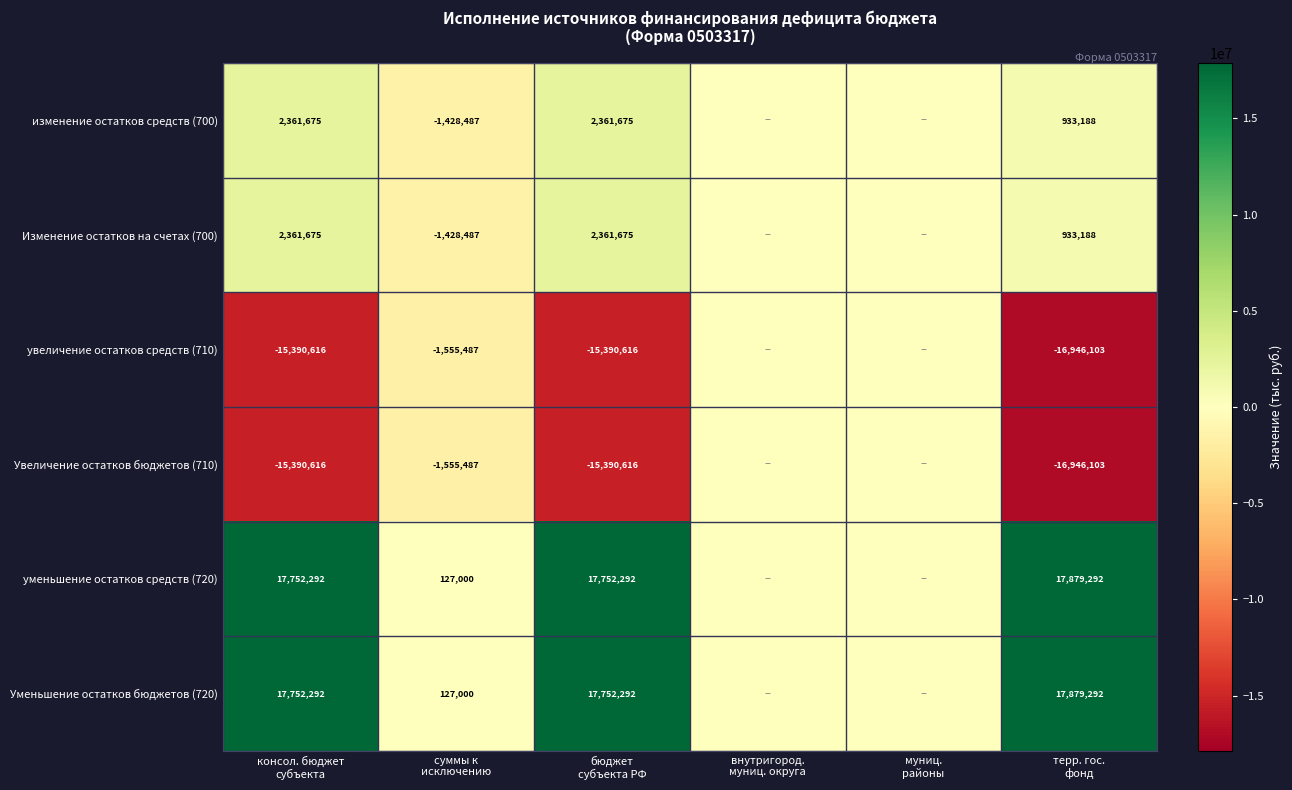

At внутригород. муниц. округа, list the series in order from smallest to largest.

изменение остатков средств (700), Изменение остатков на счетах (700), увеличение остатков средств (710), Увеличение остатков бюджетов (710), уменьшение остатков средств (720), Уменьшение остатков бюджетов (720)